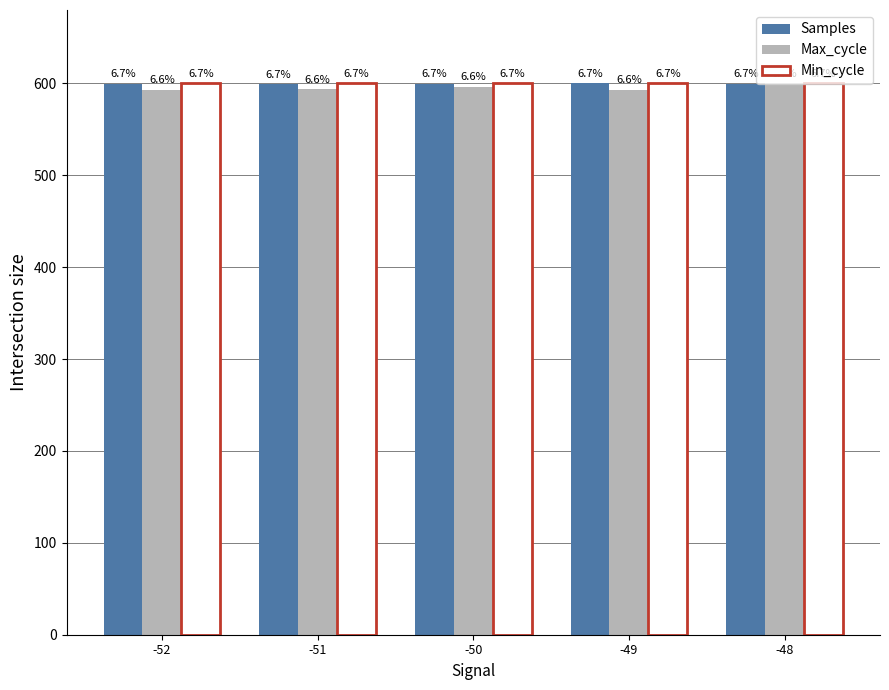

How many groups of bars are there?

5